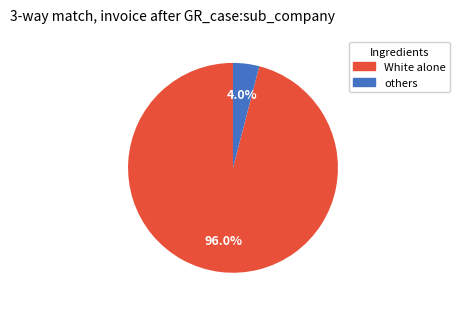

What is the smallest slice in the pie chart?

others